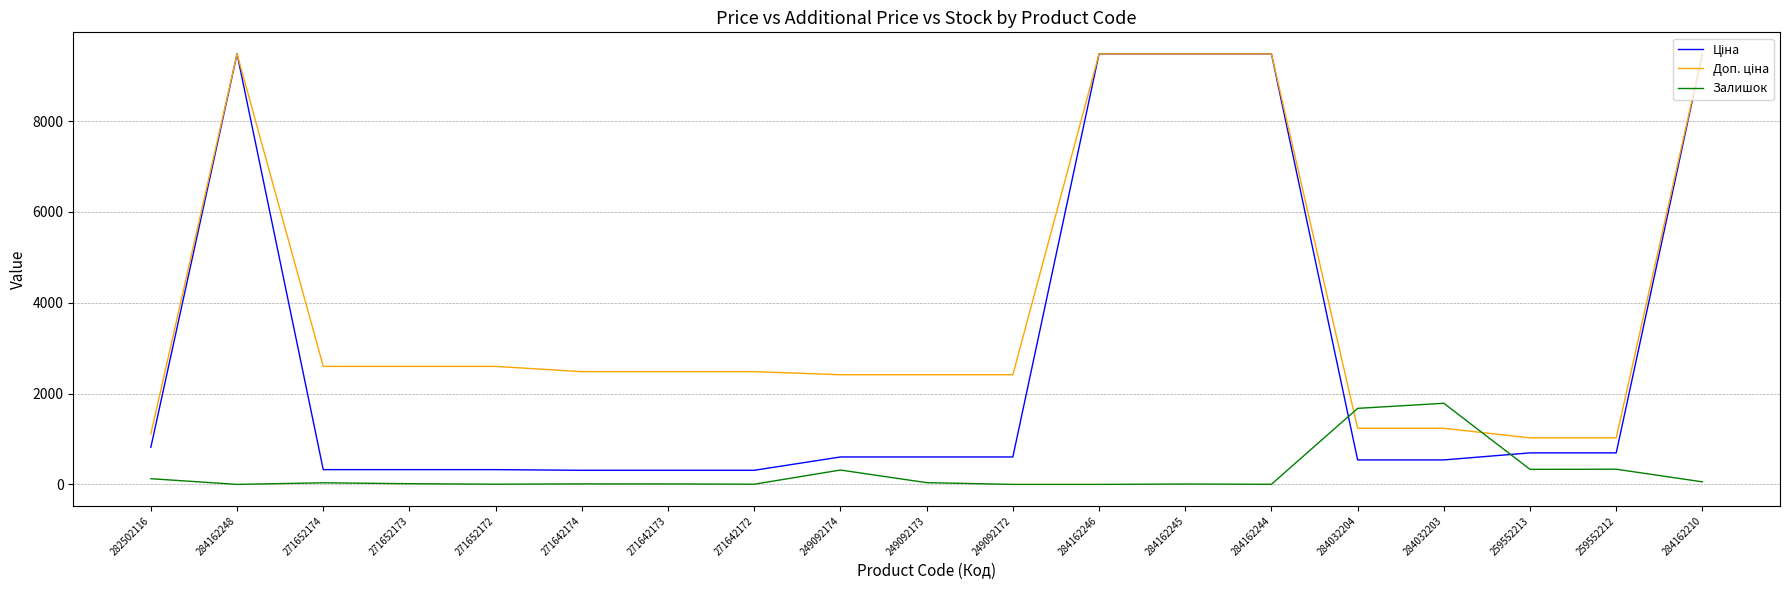

What is the difference between the highest and lowest values at 284032203?

1247.0